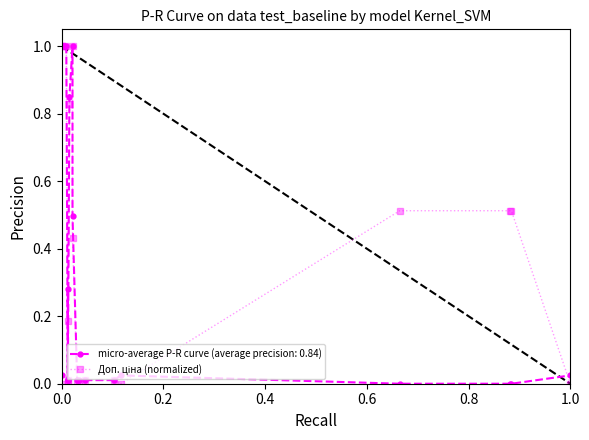

How many categories are shown in the chart?

20